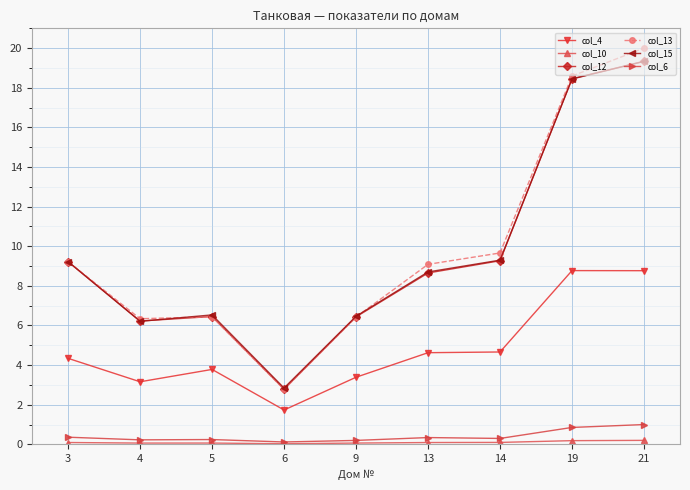

Which series changed the most between 4 and 13?

col_13